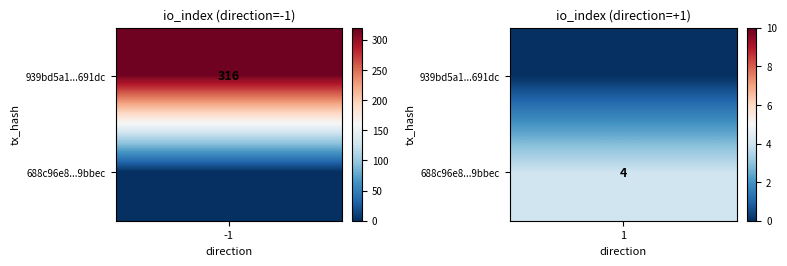

Between direction and io_index, which series saw the biggest shift?

939bd5a1336a80c13b157973cfd447874e691dc